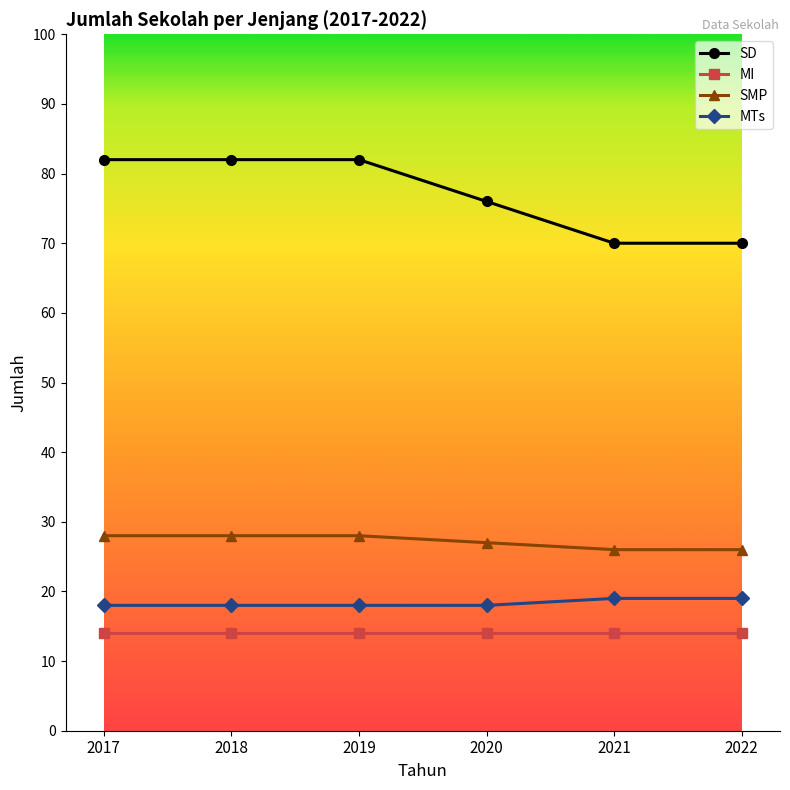

At 2020, list the series in order from largest to smallest.

SD, SMP, MTs, MI